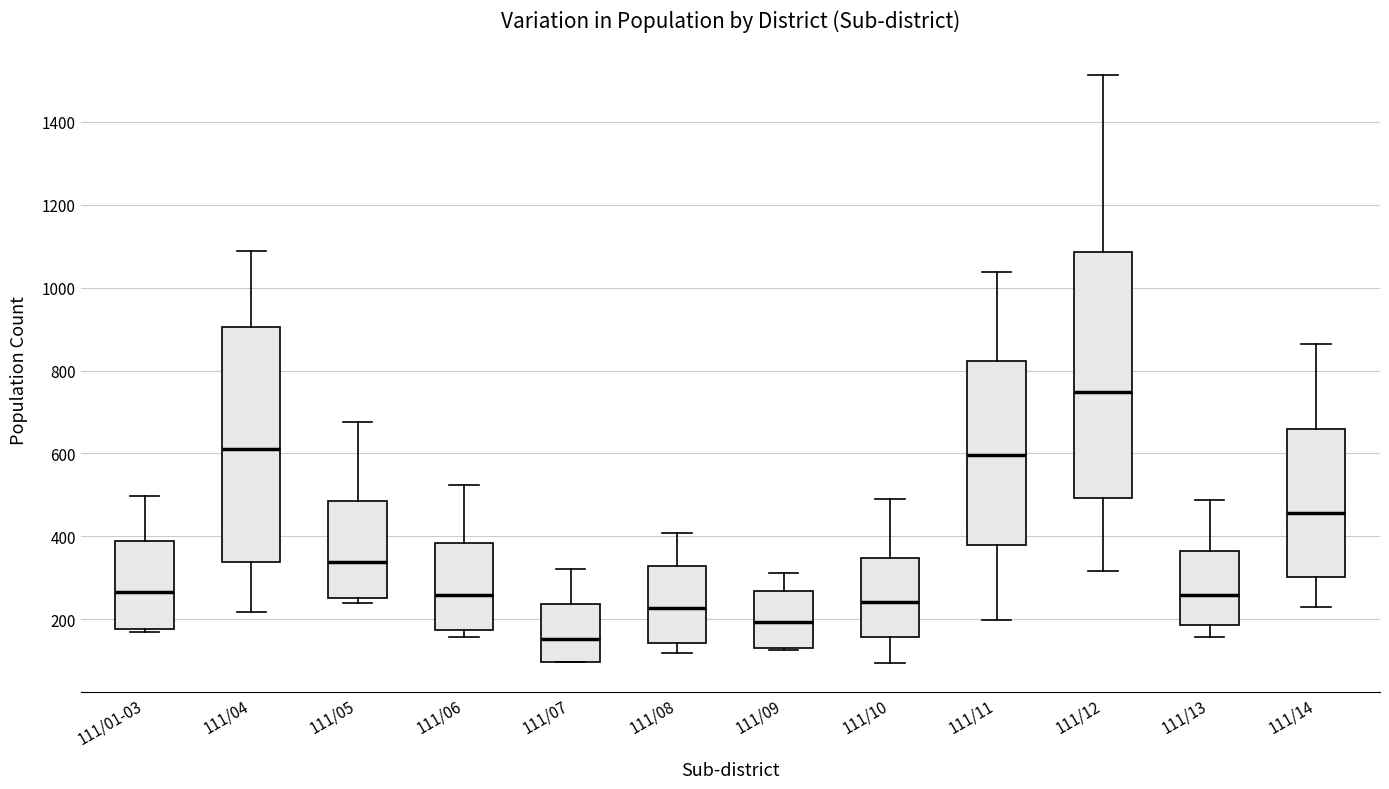

Which box has the lowest median line?

111/07